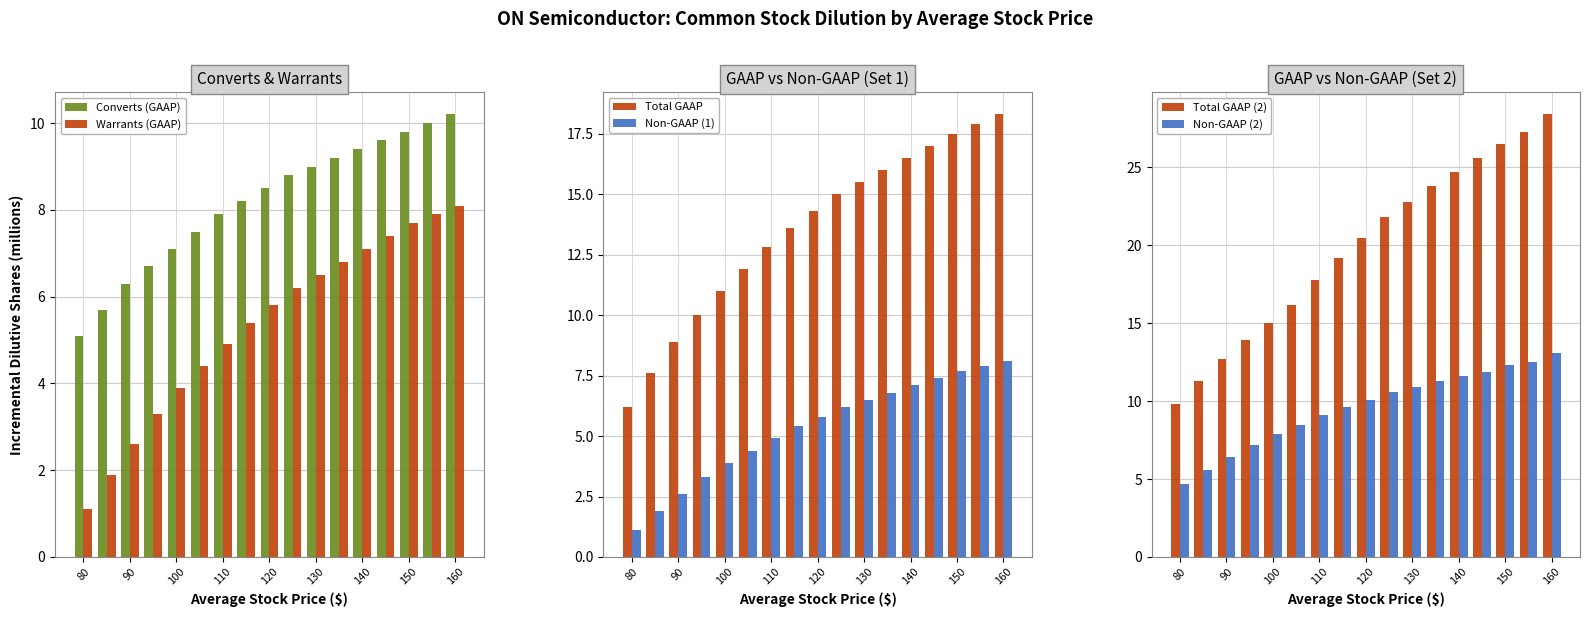

At which label is Converts (GAAP) closest to 7?

100